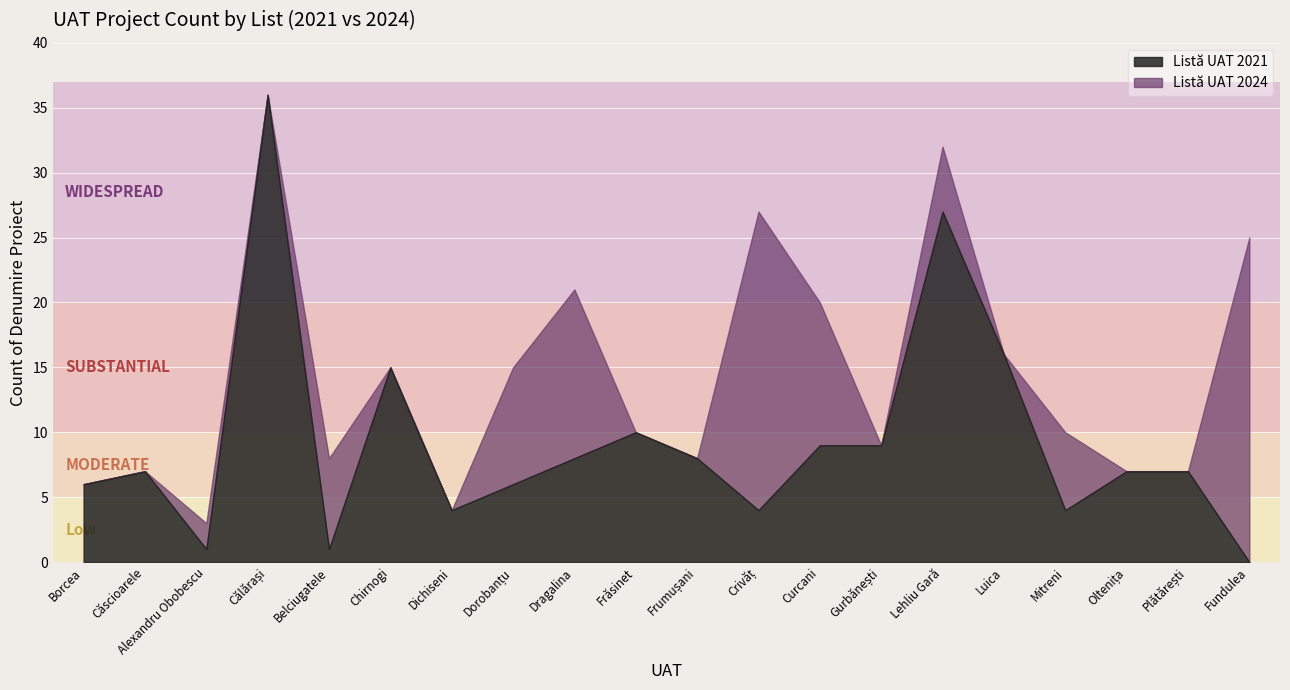

Count the number of categories in the chart.

20